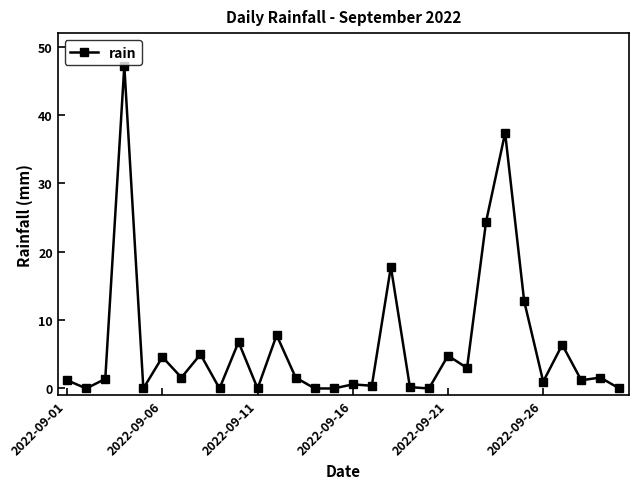

What is the value of the 22nd point from the left?

3.0